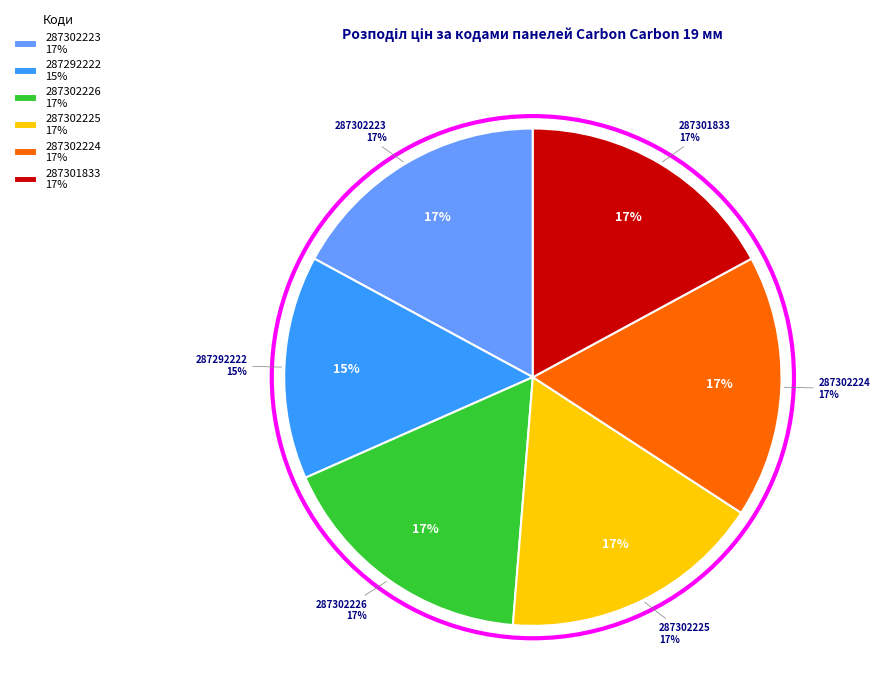

Rank the categories by value from lowest to highest.

287292222, 287302223, 287302226, 287302225, 287302224, 287301833